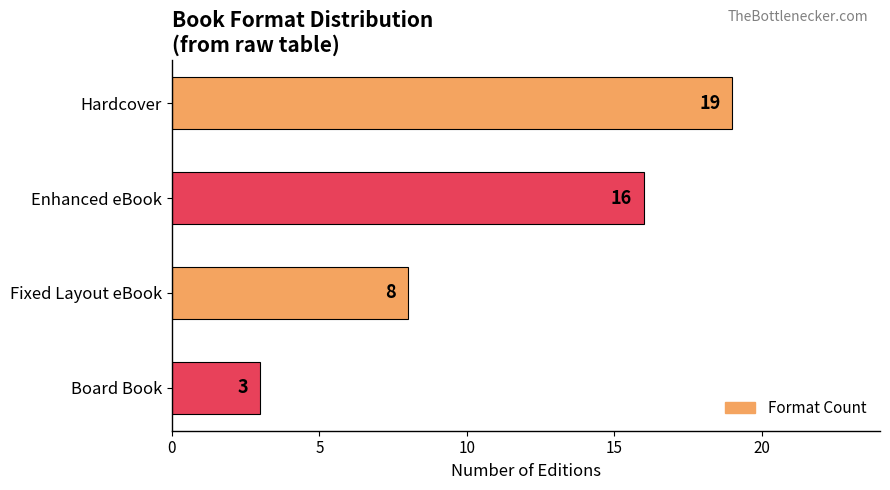

What is the difference between the second highest and second lowest values?

8